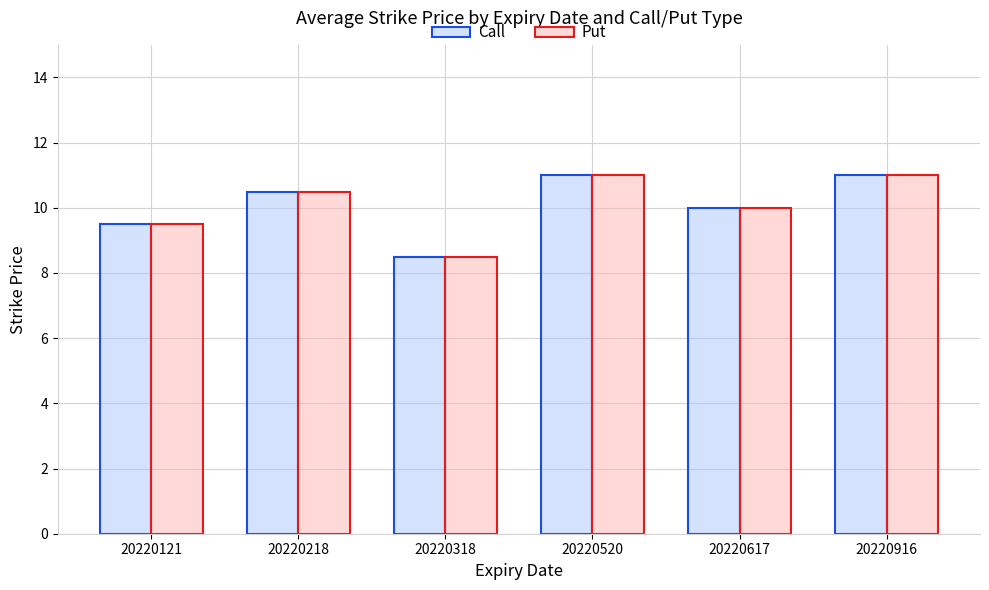

Reading right to left, what are all the values shown in this chart?

Call: 20220916=11.0	20220617=10.0	20220520=11.0	20220318=8.5	20220218=10.5	20220121=9.5
Put: 20220916=11.0	20220617=10.0	20220520=11.0	20220318=8.5	20220218=10.5	20220121=9.5